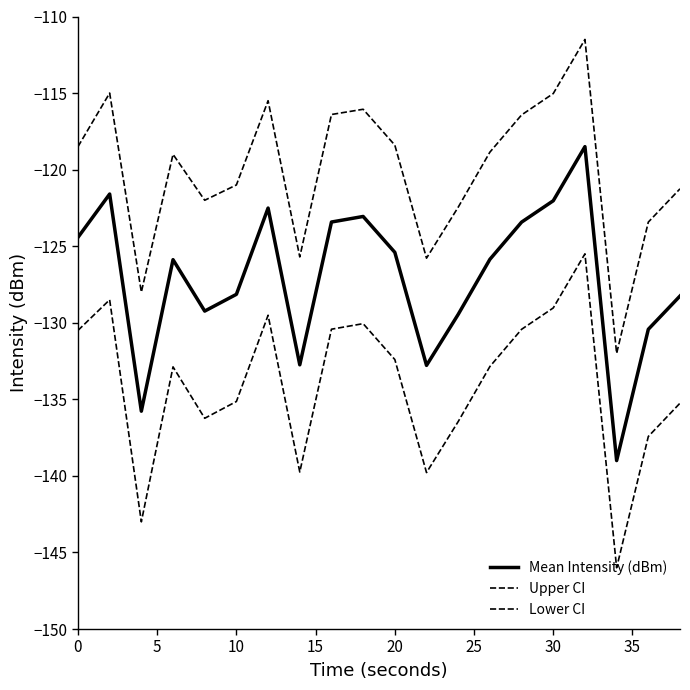

Does the chart have visible grid lines?

No